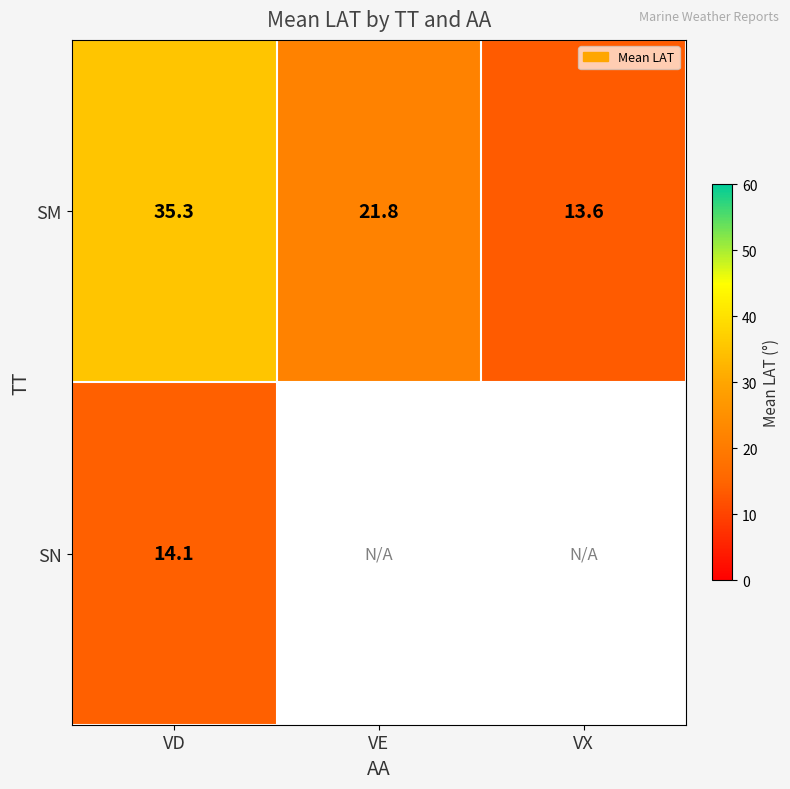

Where is SM nearest to the value 24?

VE